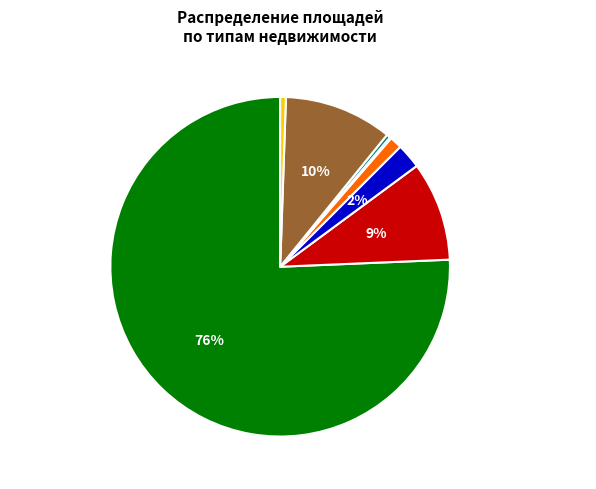

Is the sum of жилой дом and хозяйственная постройка greater than half?

No